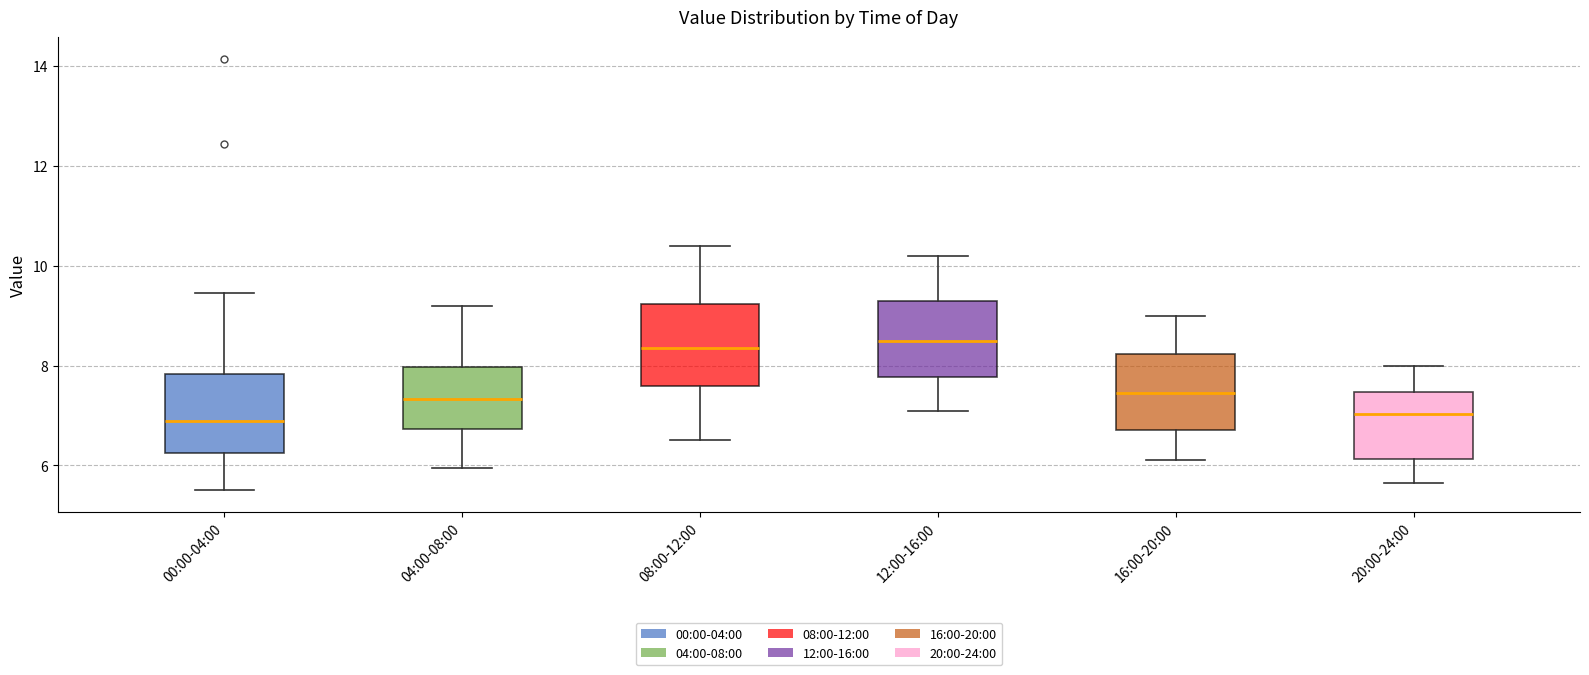

Reading left to right, read every box against the y-axis: the position of its median line, the range the box covers, and the ends of its whiskers. The values are not printed on the chart, so give them approximately, as read against the axis.

00:00-04:00: median 6.8, box 6.2 to 7.8, whiskers 5.6 to 9.4
04:00-08:00: median 7.4, box 6.8 to 8.0, whiskers 6.0 to 9.2
08:00-12:00: median 8.4, box 7.6 to 9.2, whiskers 6.6 to 10.4
12:00-16:00: median 8.6, box 7.8 to 9.4, whiskers 7.2 to 10.2
16:00-20:00: median 7.4, box 6.8 to 8.2, whiskers 6.2 to 9.0
20:00-24:00: median 7.0, box 6.2 to 7.4, whiskers 5.6 to 8.0